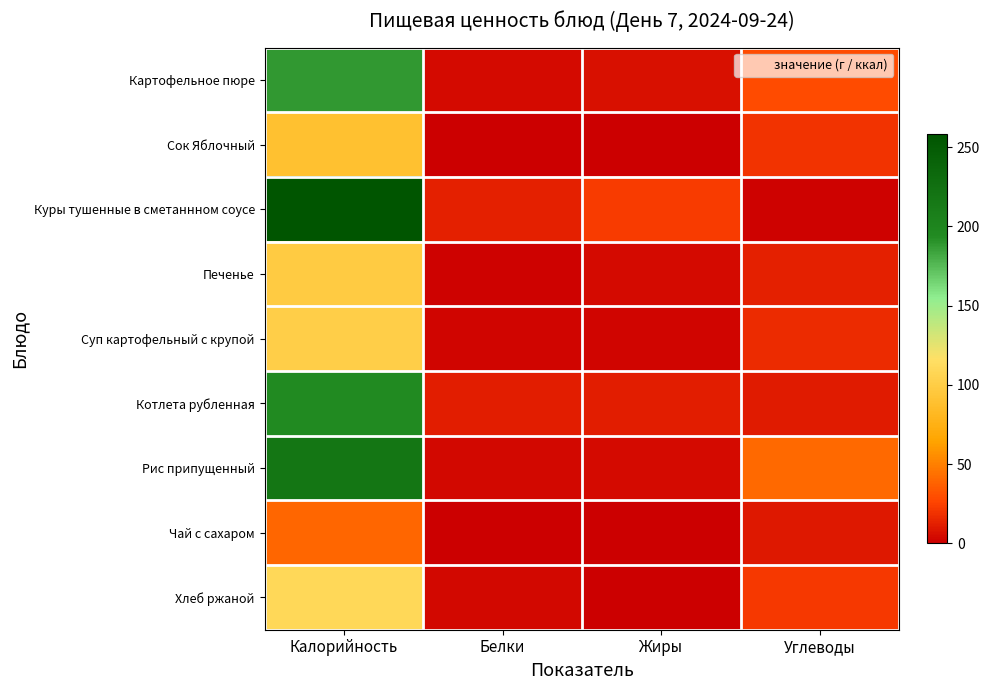

List the series in order of their peak value, highest first.

Куры тушенные в сметаннном соусе, Рис припущенный, Котлета рубленная, Картофельное пюре, Хлеб ржаной, Суп картофельный с крупой, Печенье, Сок Яблочный, Чай с сахаром